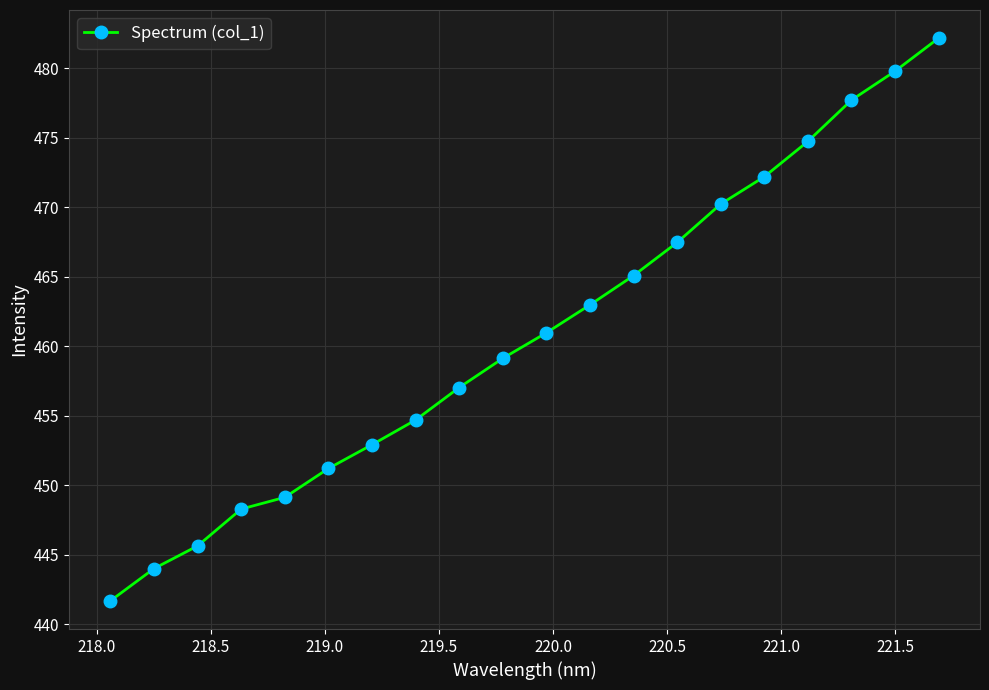

What is the value of the 14th point from the left?

467.5